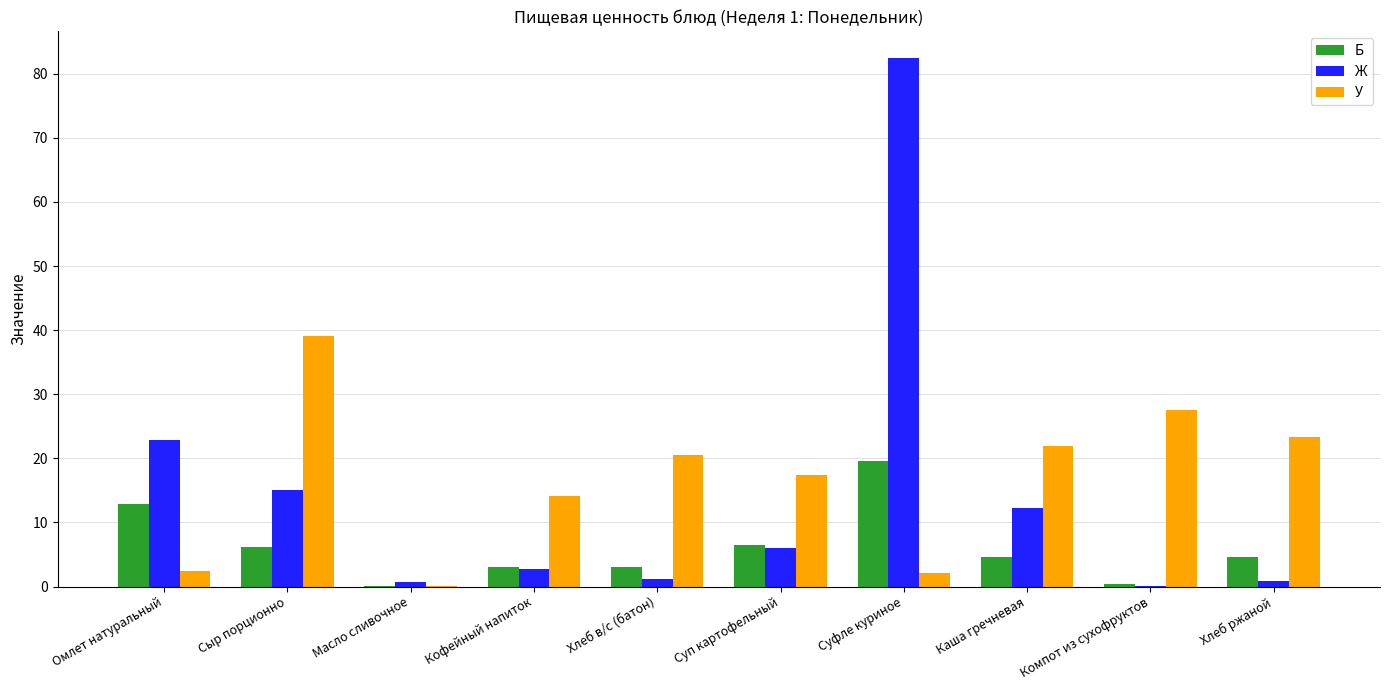

The Ж series shows 12.3 at Каша гречневая. True or false?

True